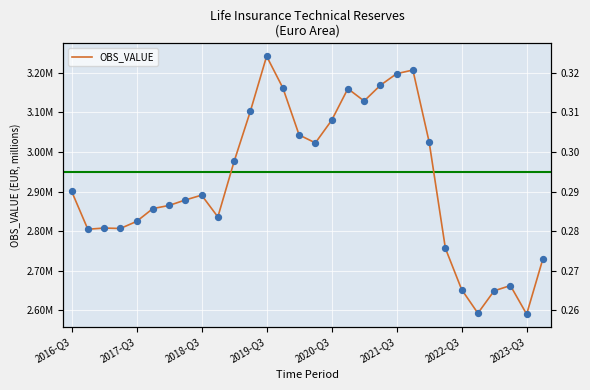

Which has a higher value, 15 or 2022-Q3?

15